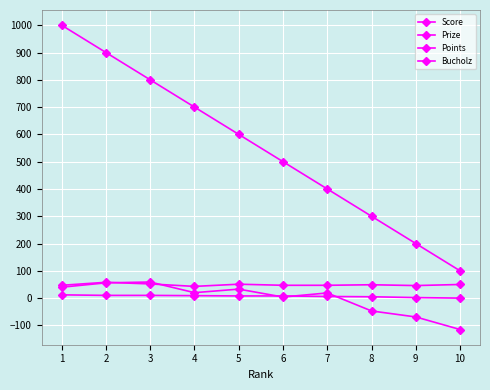

True or false: Points and Score intersect in this chart.

True